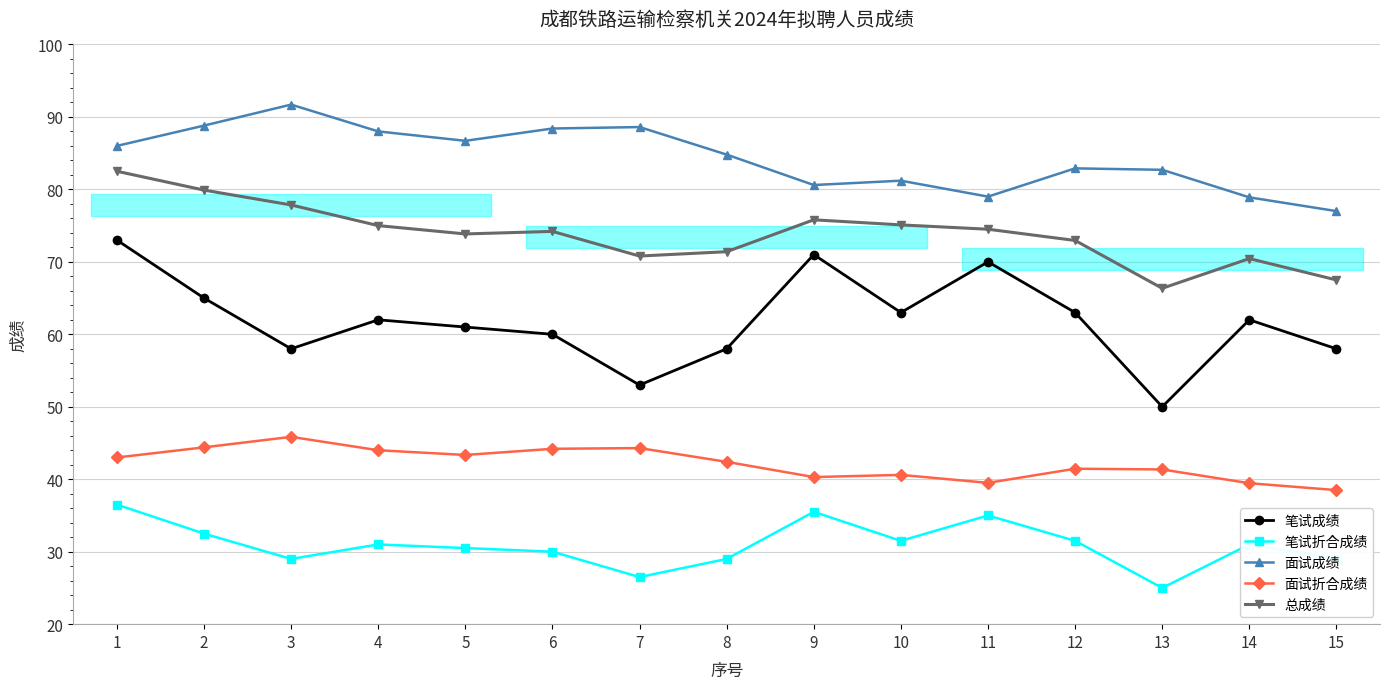

At which label is 笔试成绩 closest to 61?

5